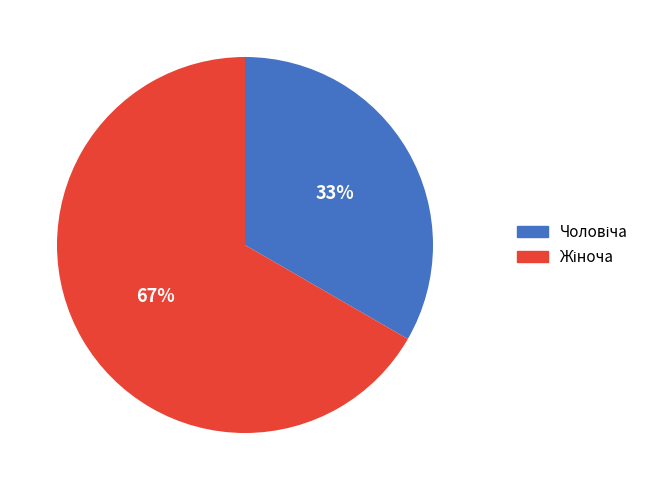

To the nearest percent, what is the average slice percentage?

50%